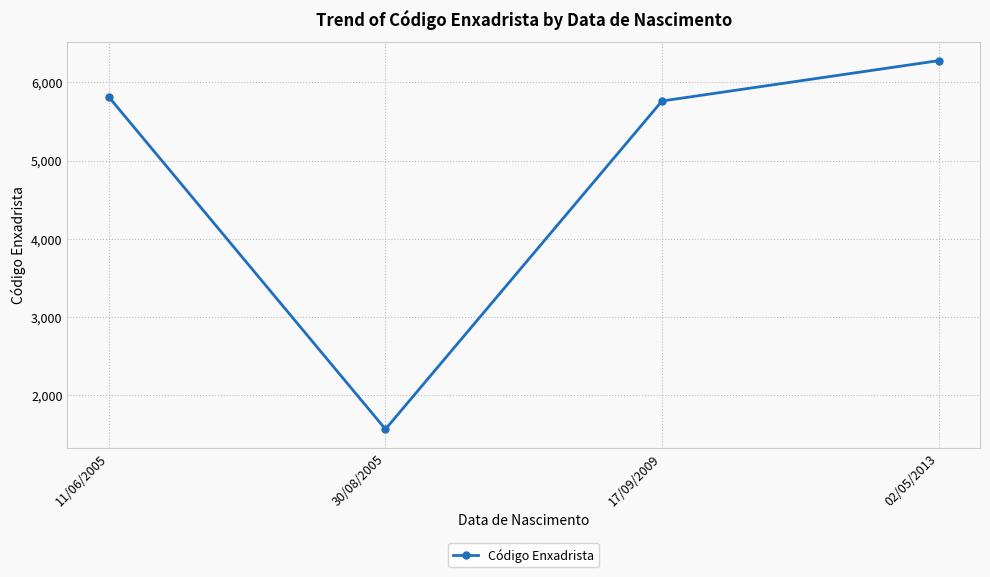

How many values are below 5811?

2